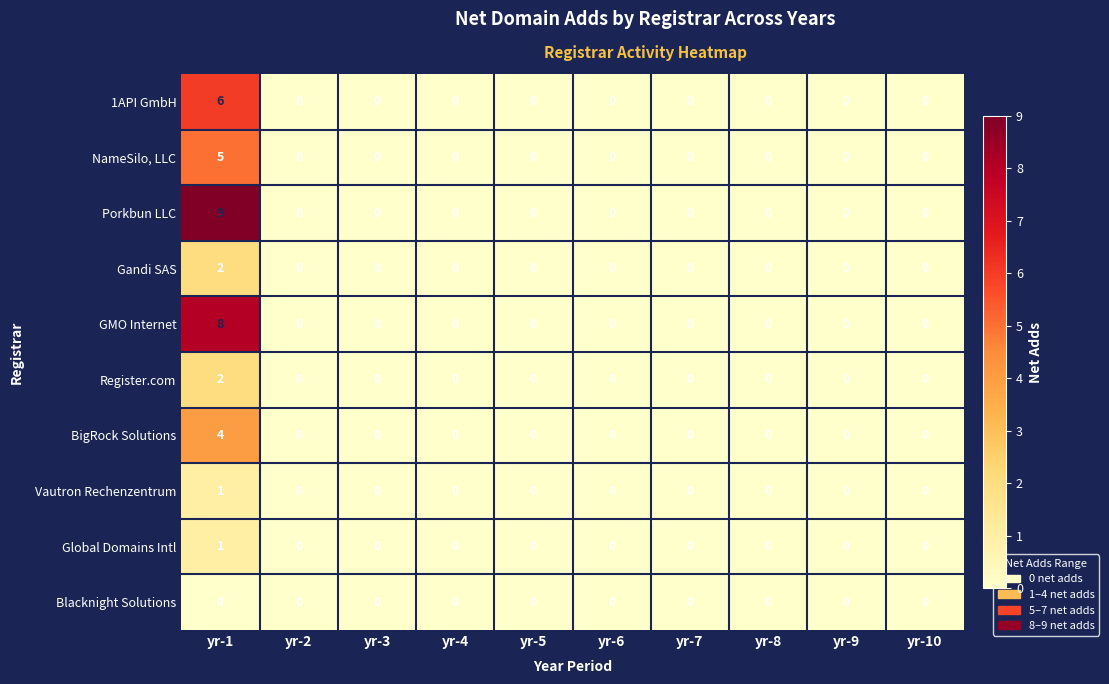

At which label does NameSilo, LLC reach its peak?

yr-1